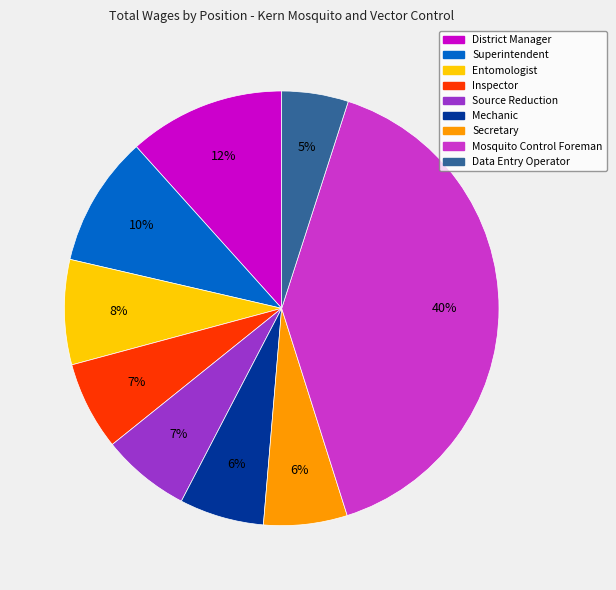

Do Data Entry Operator and Secretary together represent more than half of the pie?

No